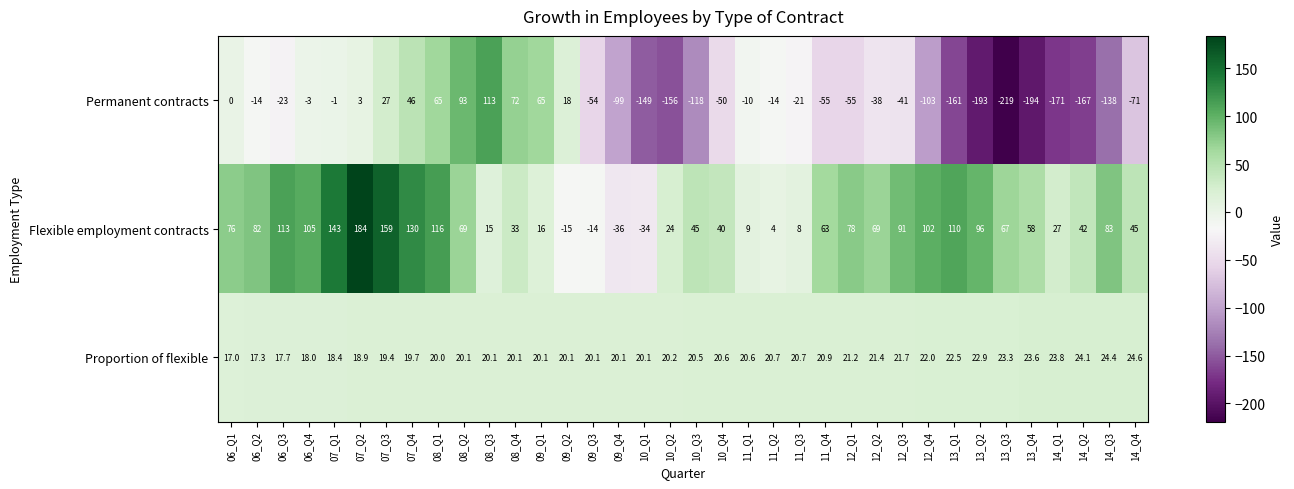

What is the difference between the Flexible employment contracts values at 14_Q1 and 07_Q4?

103.0